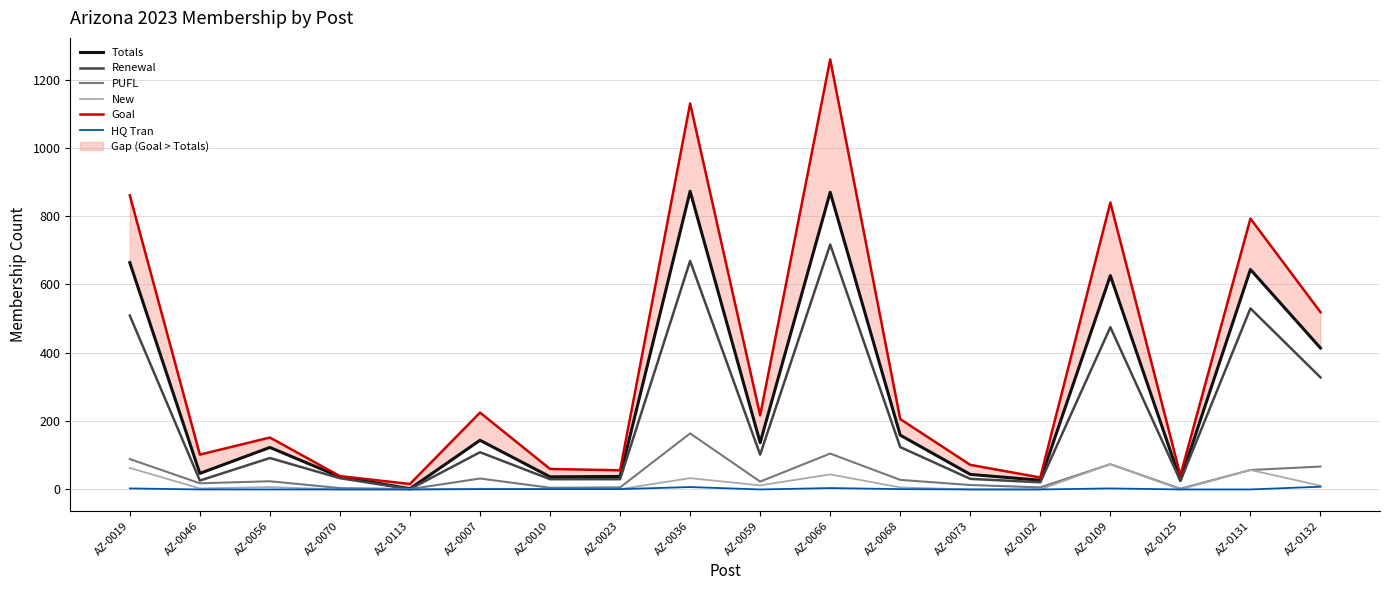

What is the difference between the Renewal values at AZ-0036 and AZ-0109?

194